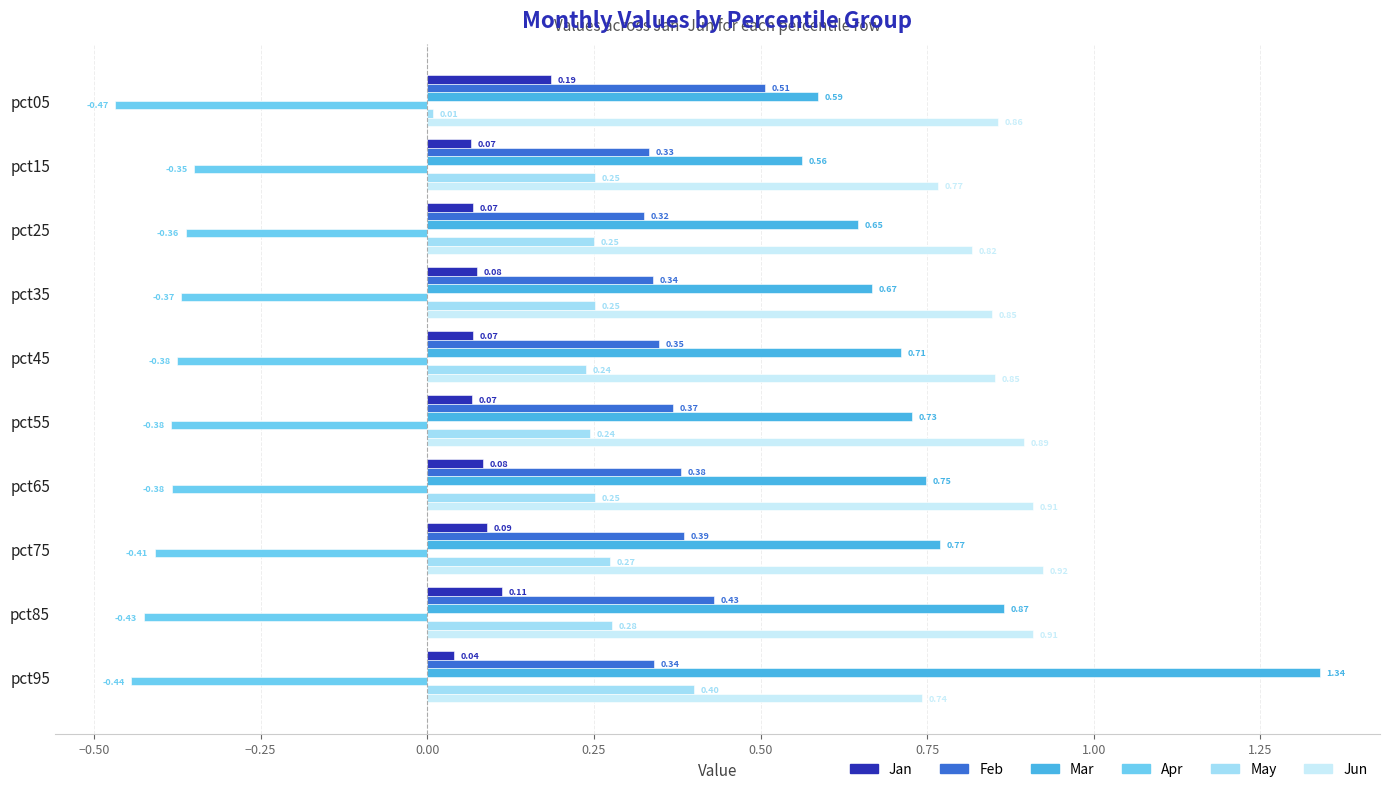

List the series in order of their peak value, highest first.

Mar, Jun, Feb, May, Jan, Apr